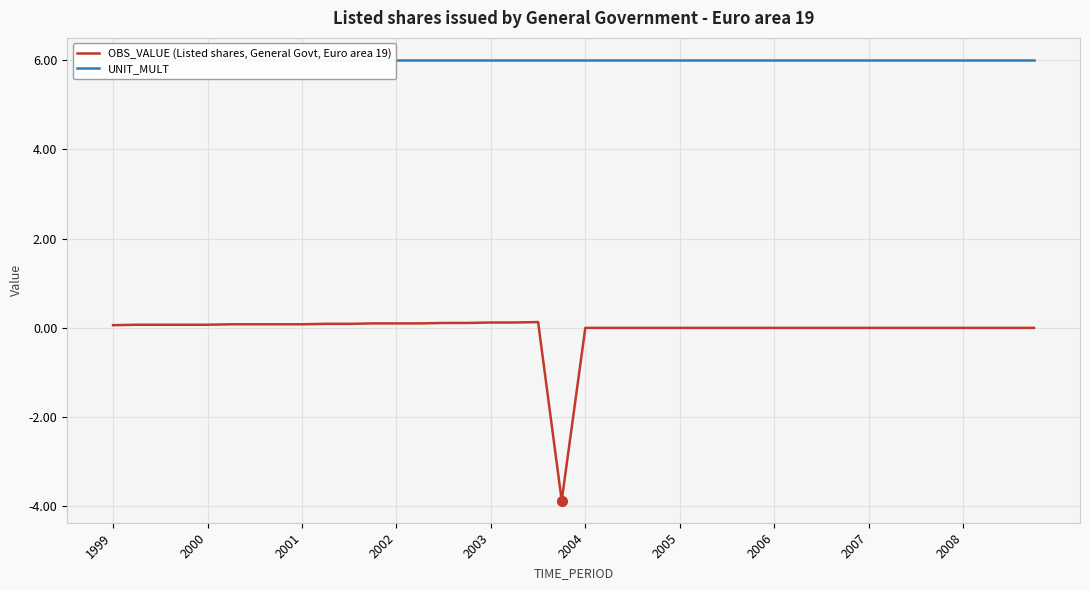

Read the UNIT_MULT value at 2005.

6.0